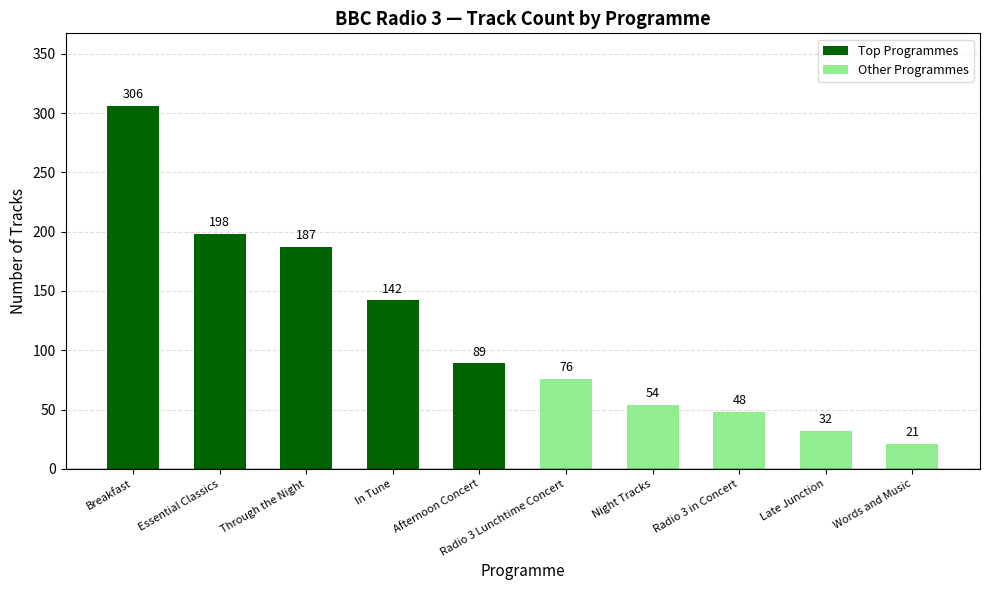

List the labels in order of value, largest first.

Breakfast, Essential Classics, Through the Night, In Tune, Afternoon Concert, Radio 3 Lunchtime Concert, Night Tracks, Radio 3 in Concert, Late Junction, Words and Music